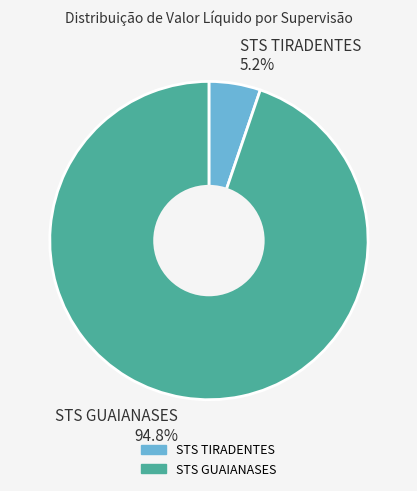

How much of the chart is everything except STS GUAIANASES 94.8%?

5.2%